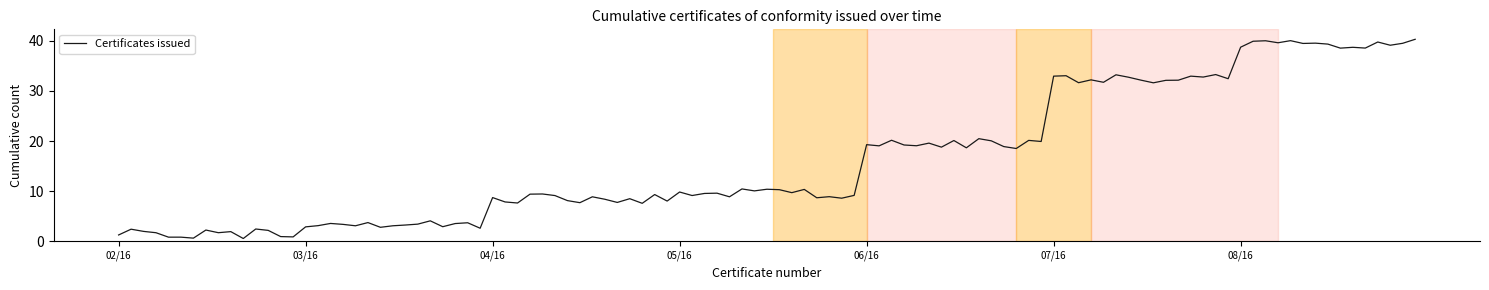

What is the greatest value displayed?

40.3